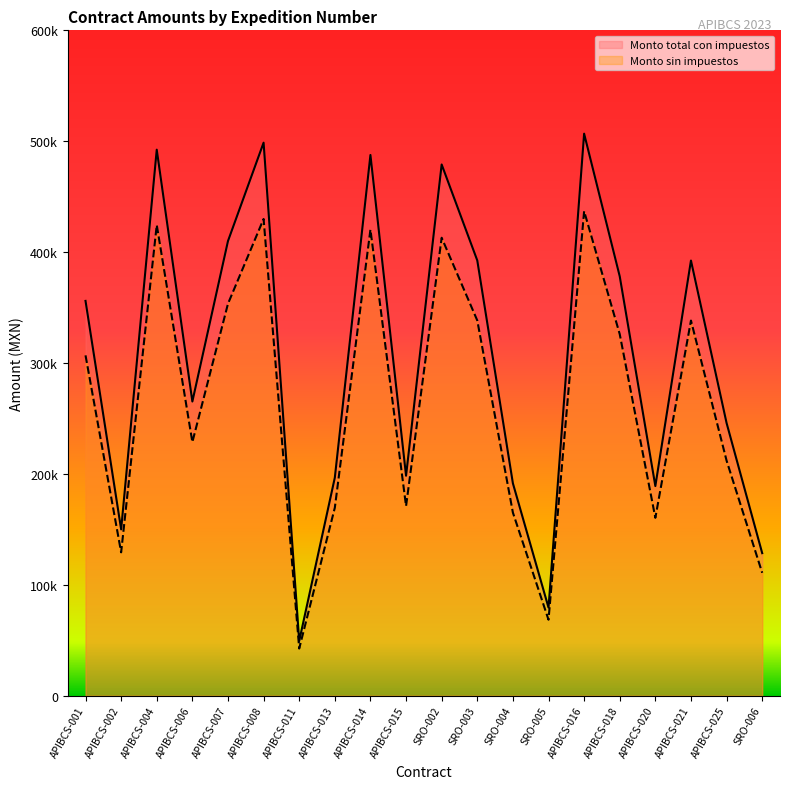

What is the label of the 12th point from the left?

SRO-003